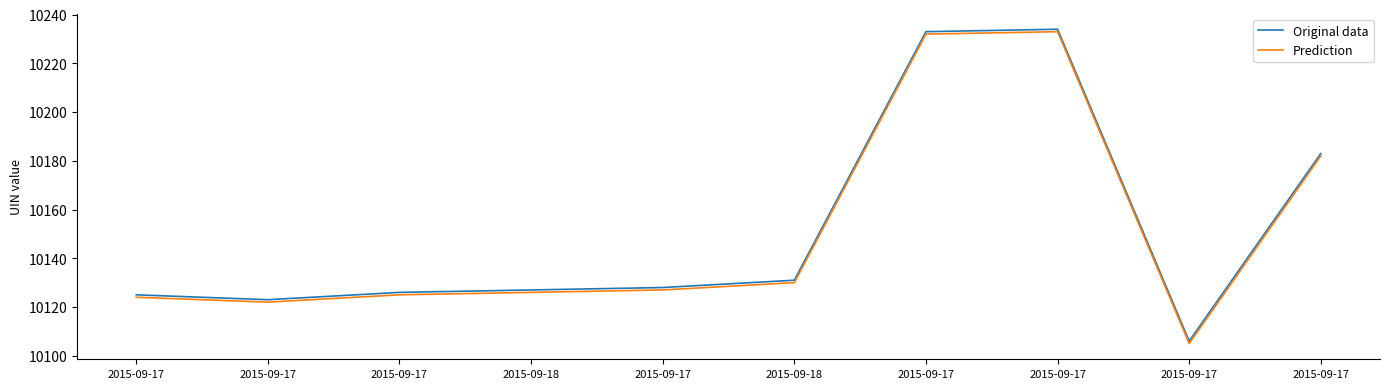

At 2015-09-17, list the series in order from smallest to largest.

Prediction, Original data